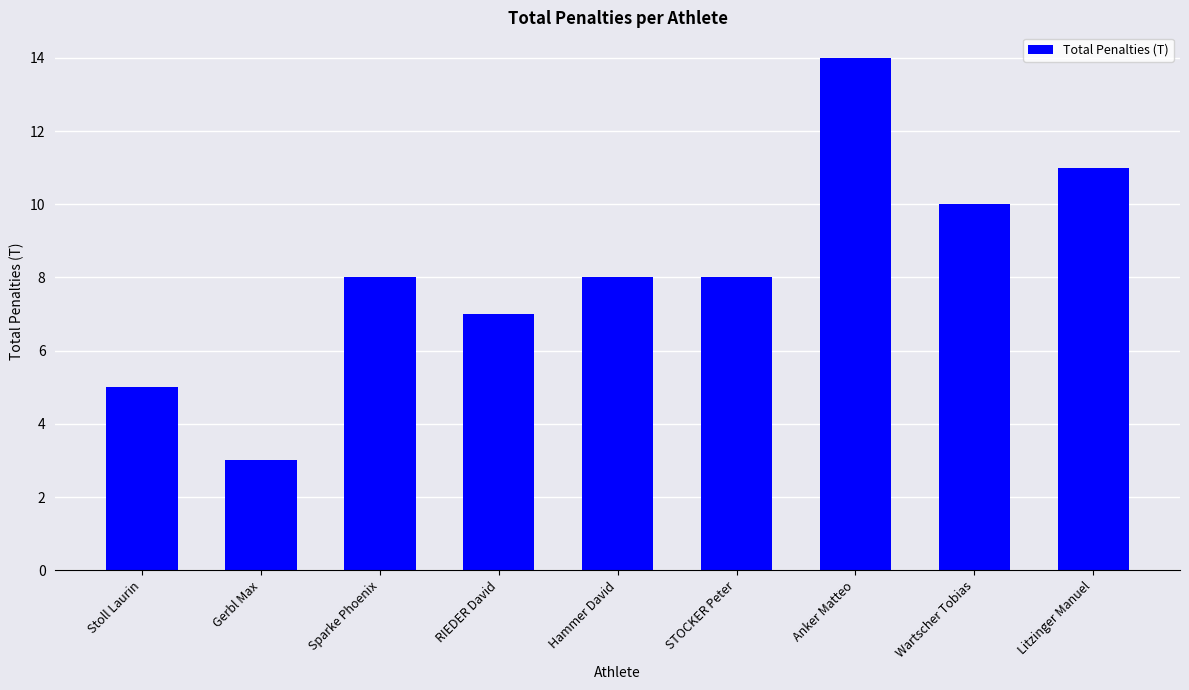

How many distinct data groups are displayed?

1